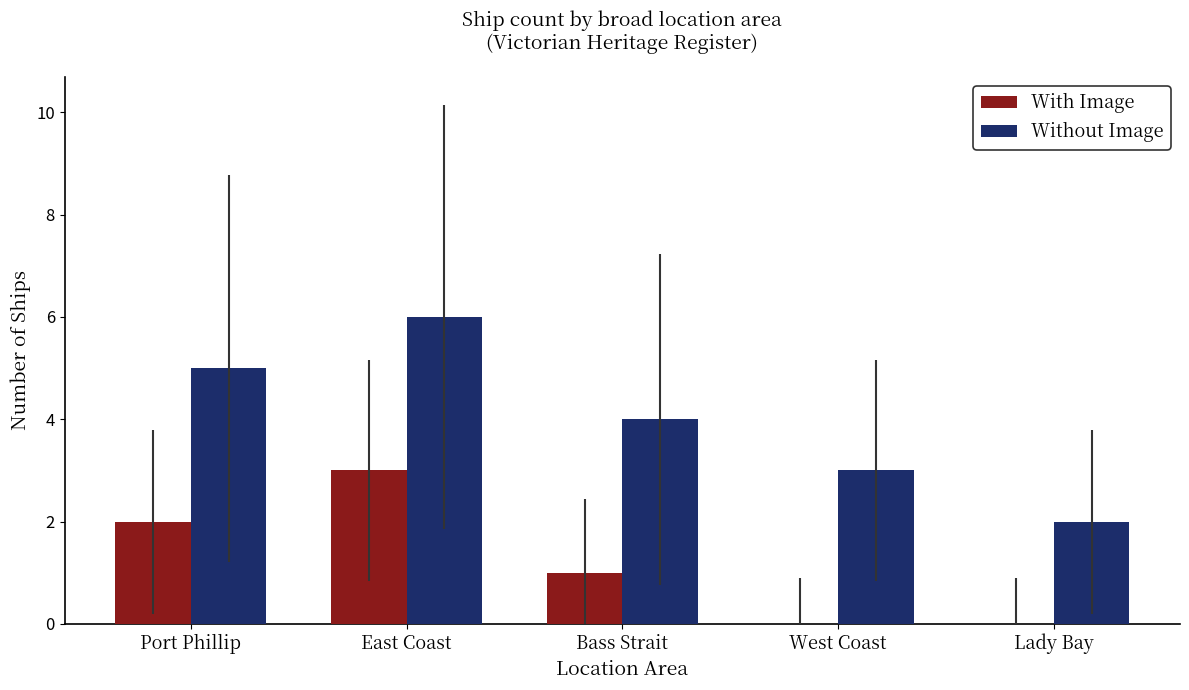

Does the chart contain stacked bars?

No